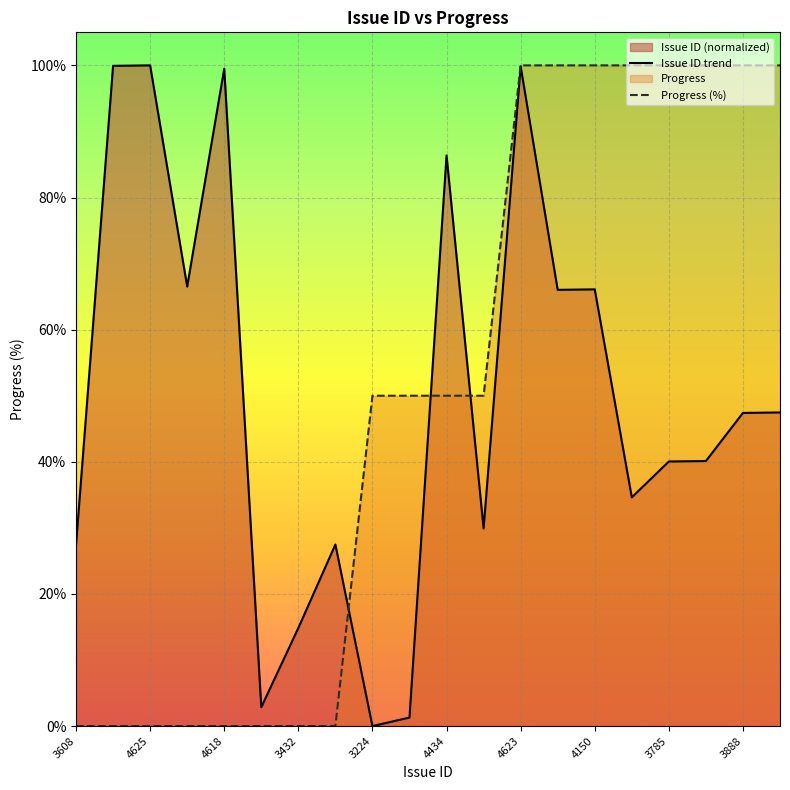

What is the spread (max minus min) of values at 3785?

60.0